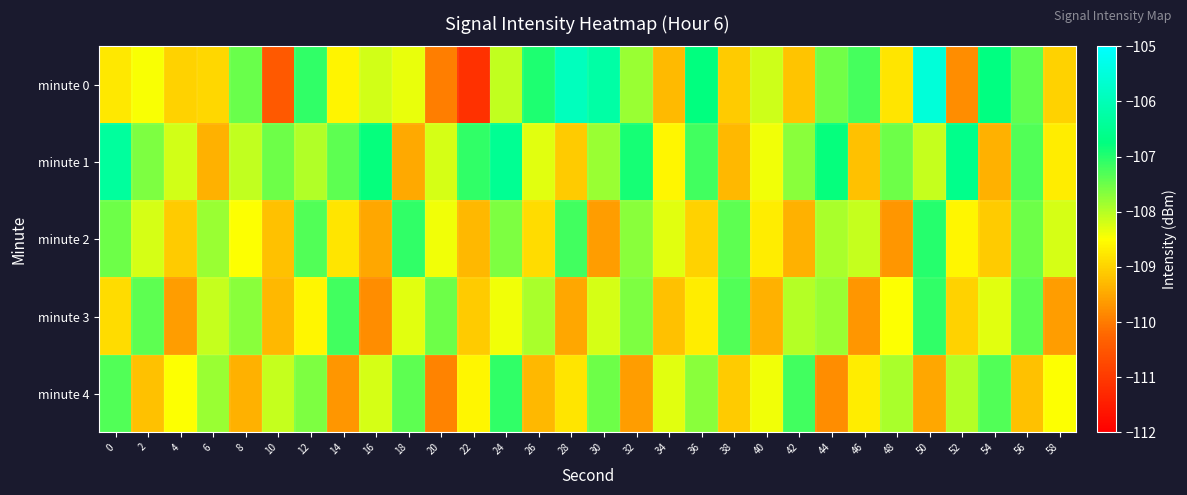

How many series are shown in this chart?

5